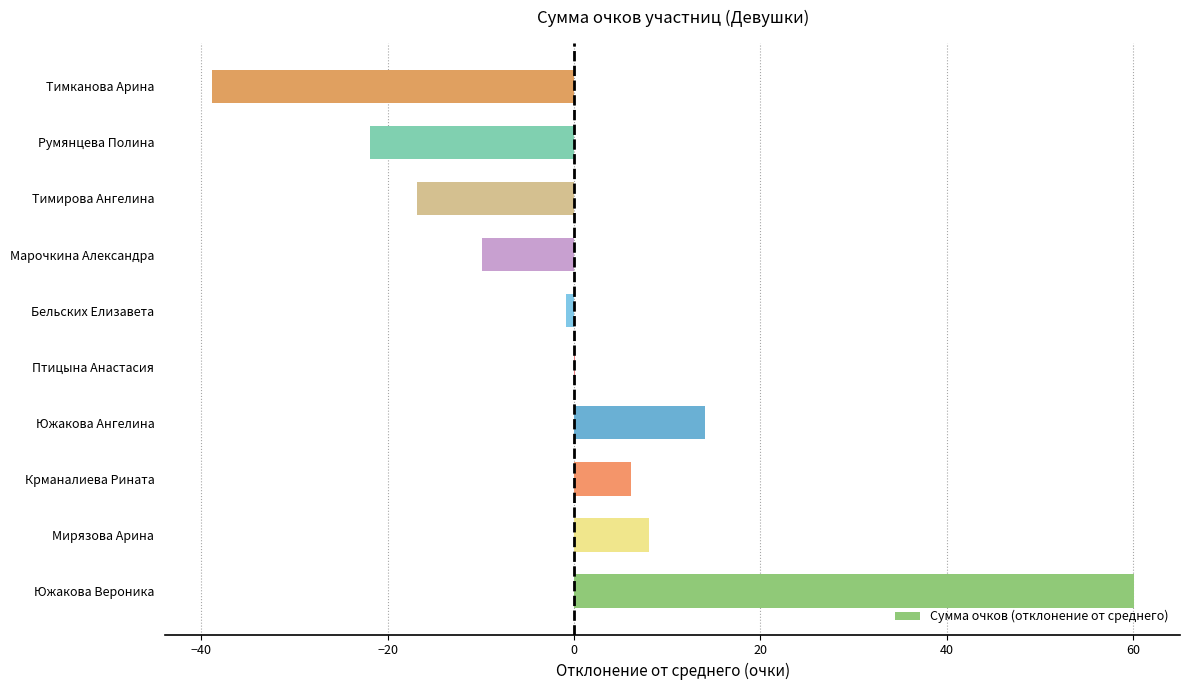

What is the sum of the values at Южакова Ангелина and Тимканова Арина?

-24.8